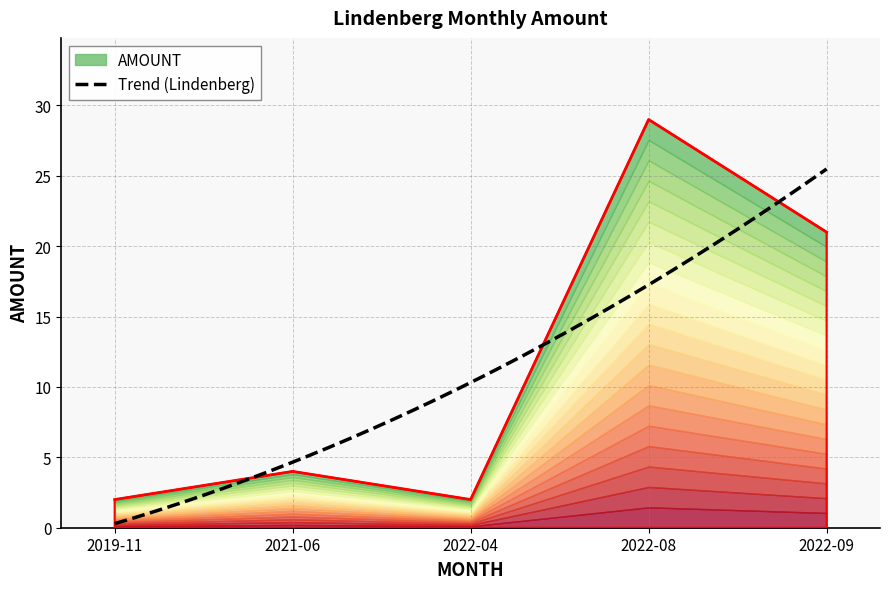

The value at 2021-06 is 4. True or false?

True